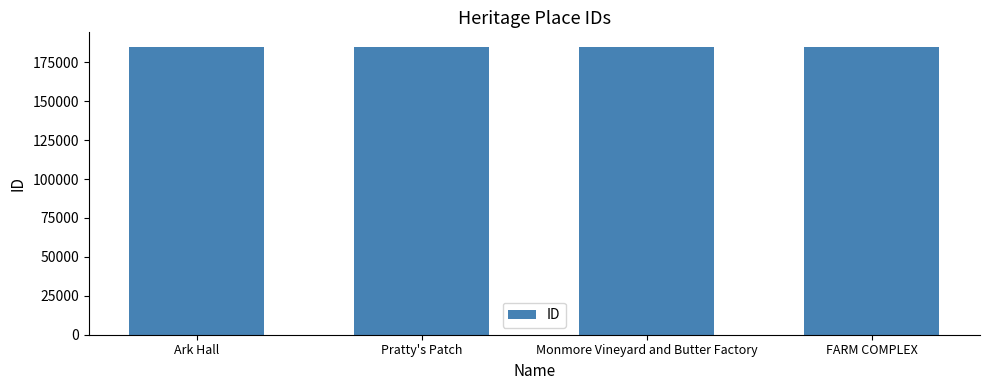

What is the smallest value displayed?

184924